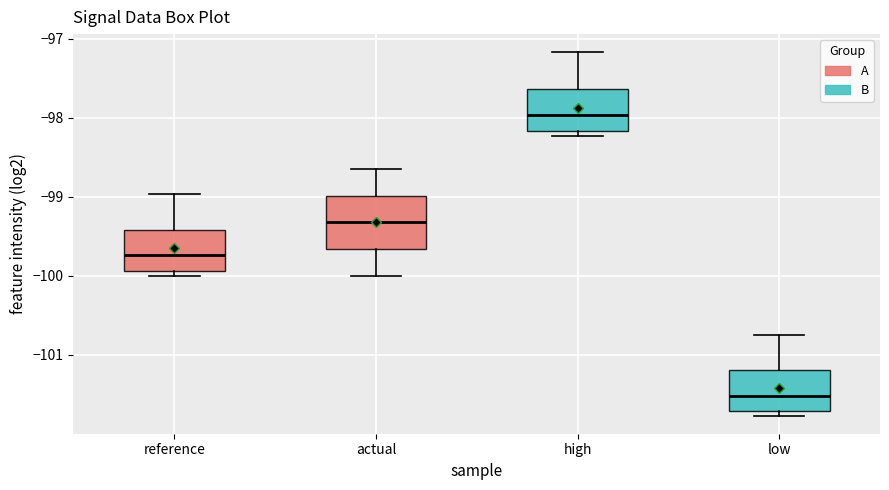

Reading left to right, transcribe this box plot: for each box, give where its median line is, the range the box spans, and where its two whiskers end, as read against the y-axis. The values are not printed on the chart, so give them approximately, as read against the axis.

reference: median -99.7, box -99.9 to -99.4, whiskers -100.0 to -99.0
actual: median -99.3, box -99.7 to -99.0, whiskers -100.0 to -98.7
high: median -98.0, box -98.2 to -97.6, whiskers -98.2 (just below the box's lower edge) to -97.2
low: median -101.5, box -101.7 to -101.2, whiskers -101.8 to -100.8